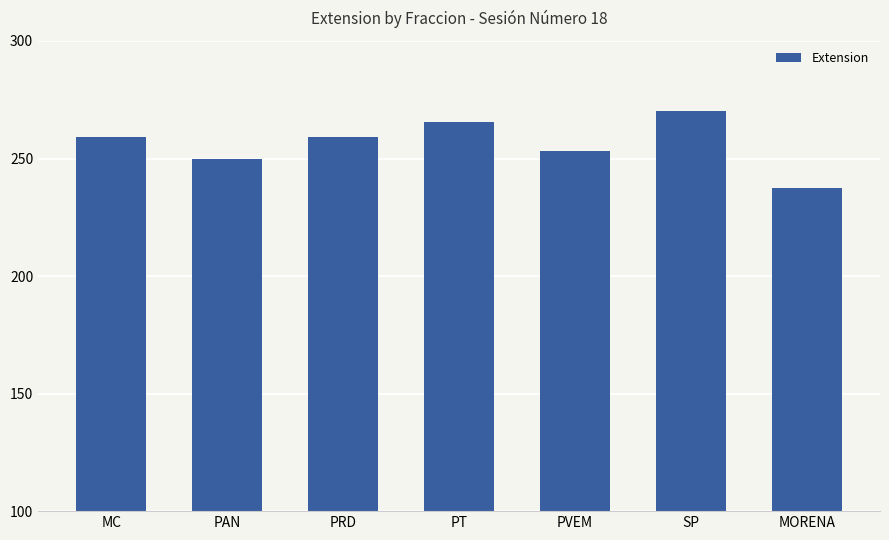

Reading left to right, extract all data points from this chart.

259.0	249.8	259.0	265.5	253.0	270.3	237.4